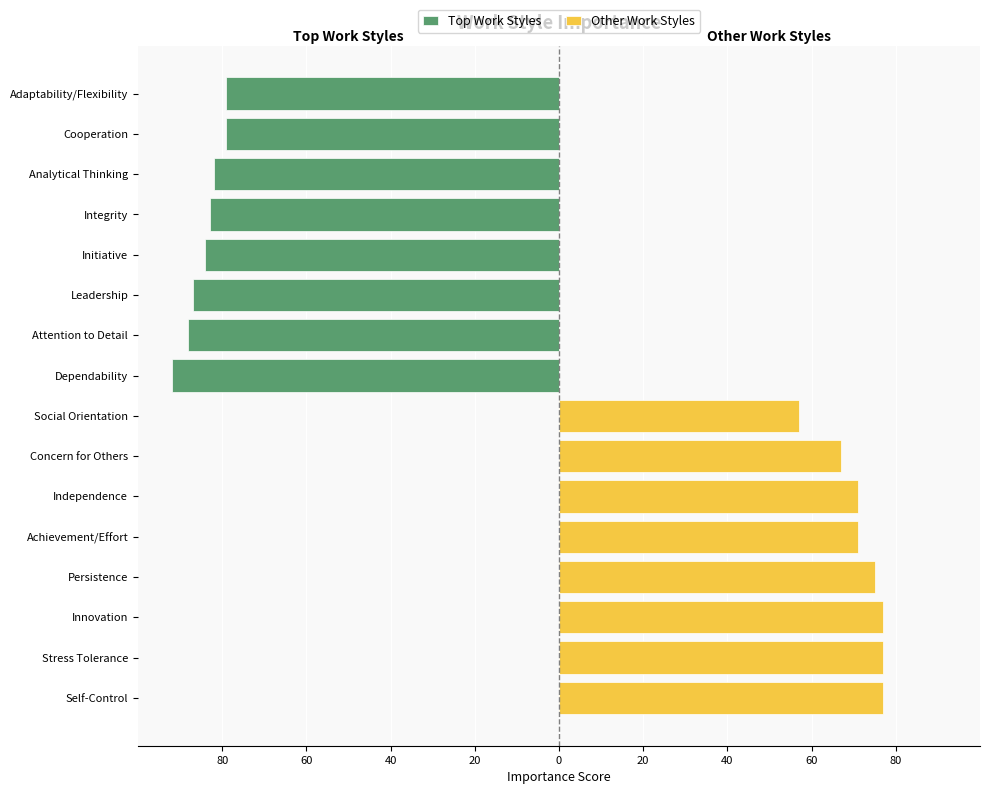

What is the minimum value shown in the chart?

-92